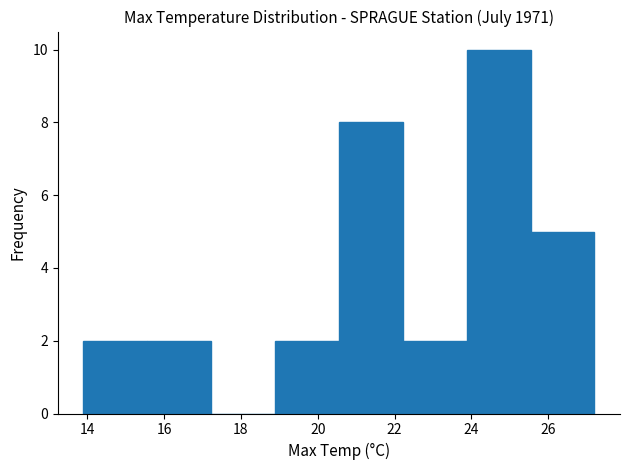

Reading left to right, transcribe this chart: for each bar, give the range it covers on the x-axis and its height. Neither the bar edges nor the heights are printed on the chart, so give them approximately, as read against the axes.

14.0 to 15.6: 2
15.6 to 17.2: 2
17.2 to 18.8: 0
18.8 to 20.6: 2
20.6 to 22.2: 8
22.2 to 23.8: 2
23.8 to 25.6: 10
25.6 to 27.2: 5